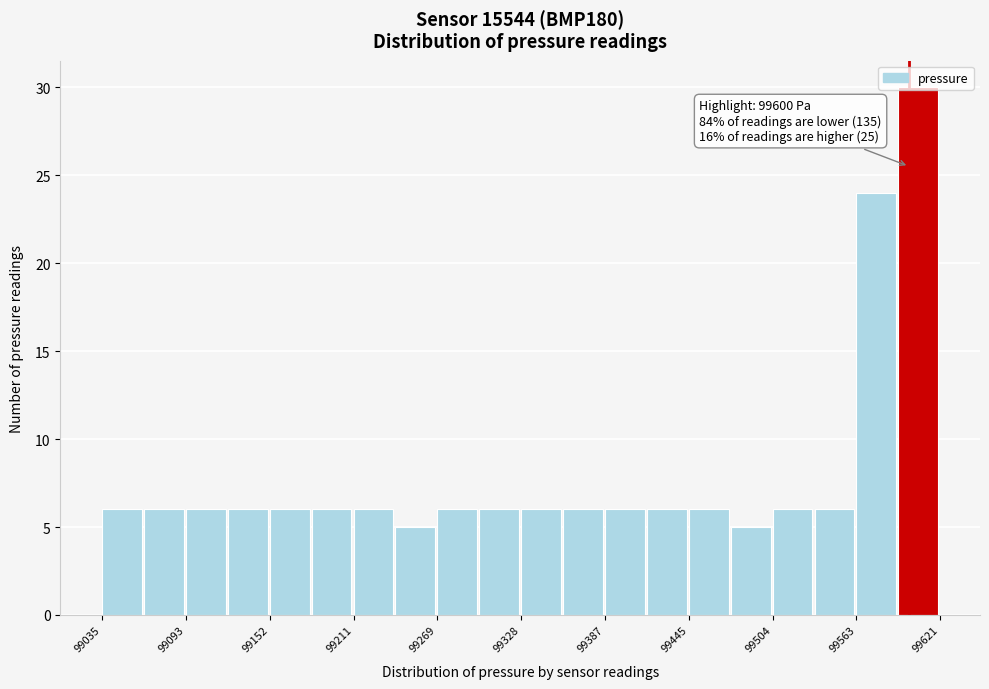

Around what value on the x-axis is the tallest bar? Give the approximate position of its centre, as read against the axis.

99610